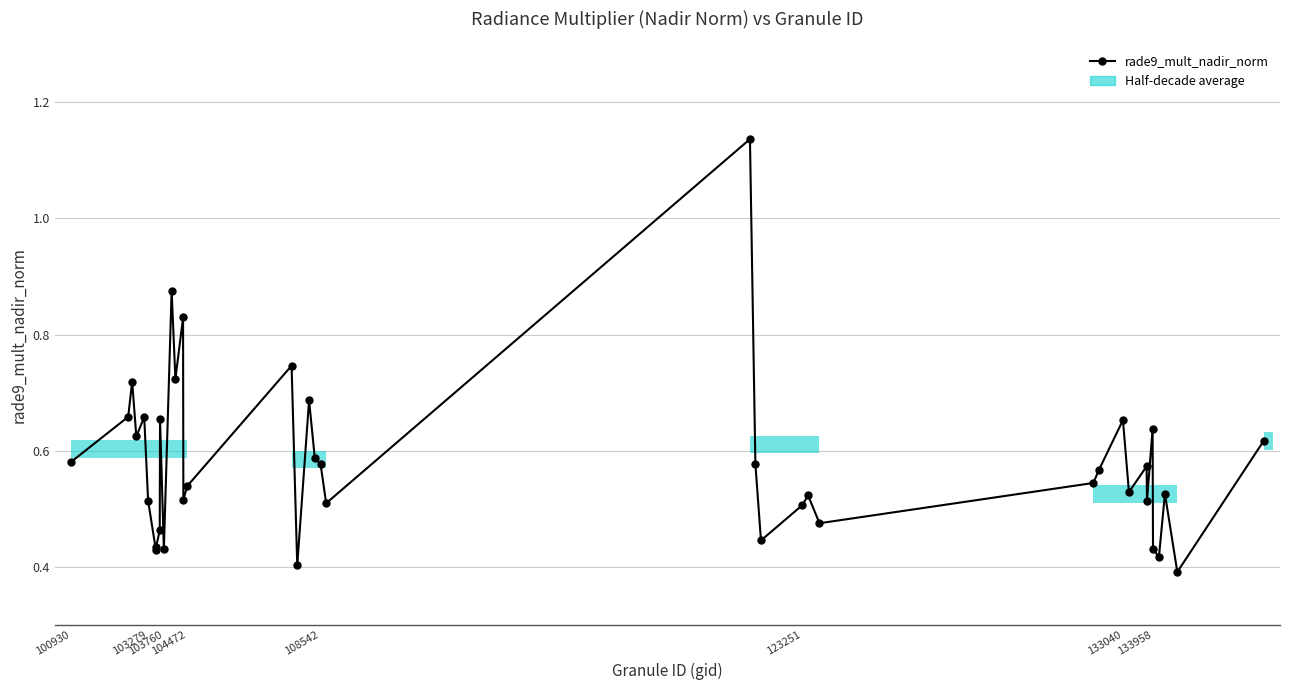

Count the values in the range 0 to 1.

39